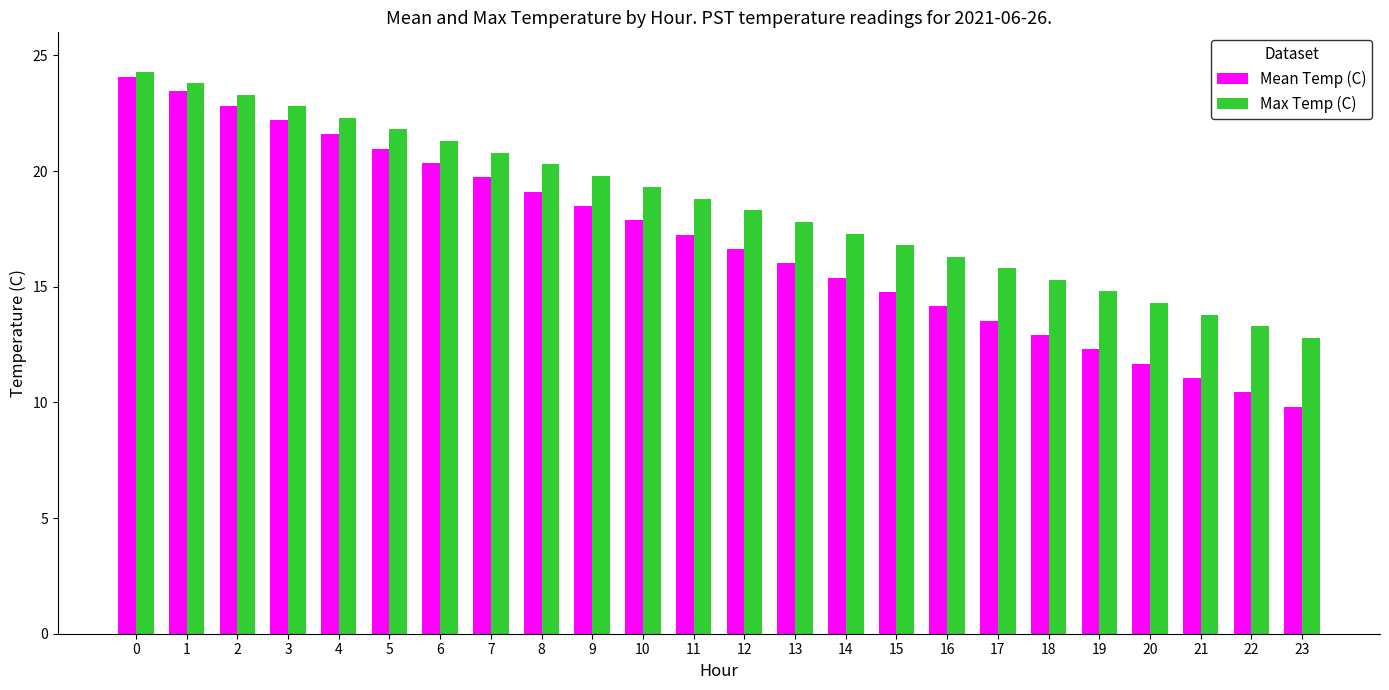

List the series in order of their overall mean, highest first.

Max Temp (C), Mean Temp (C)